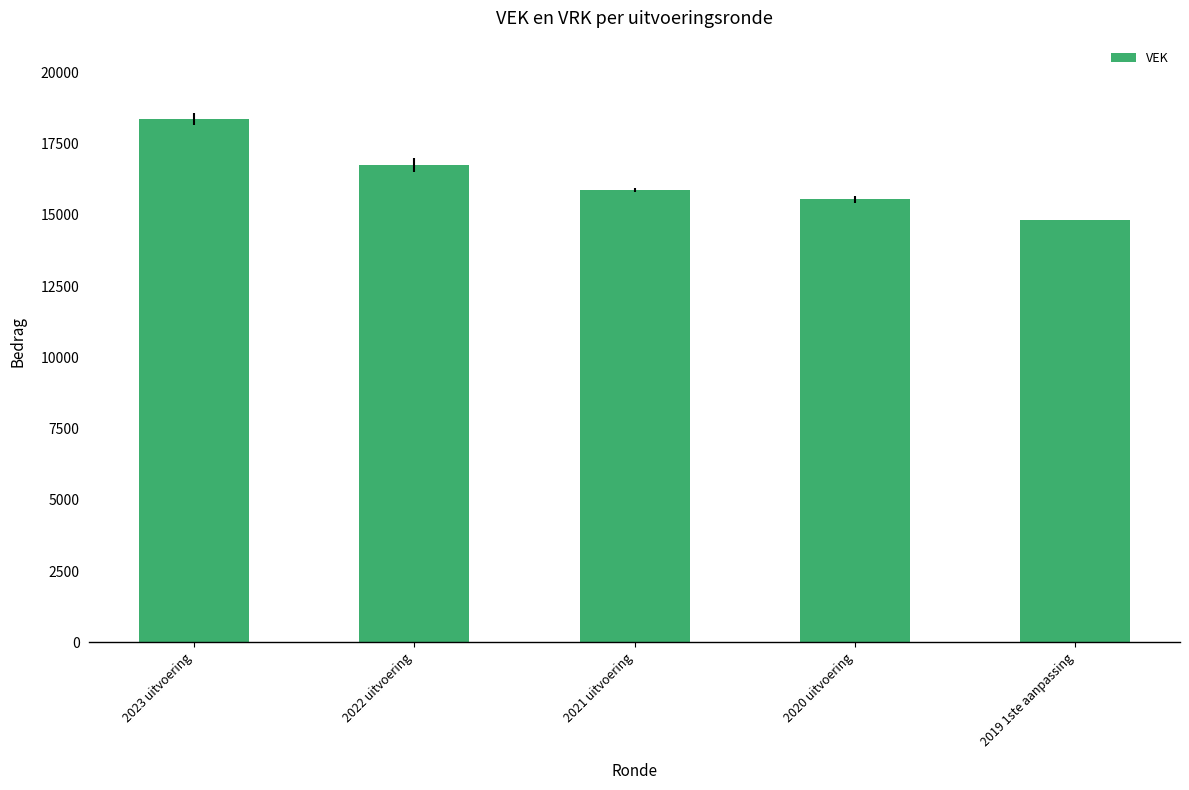

Which label corresponds to the smallest value in the chart?

2019 1ste aanpassing